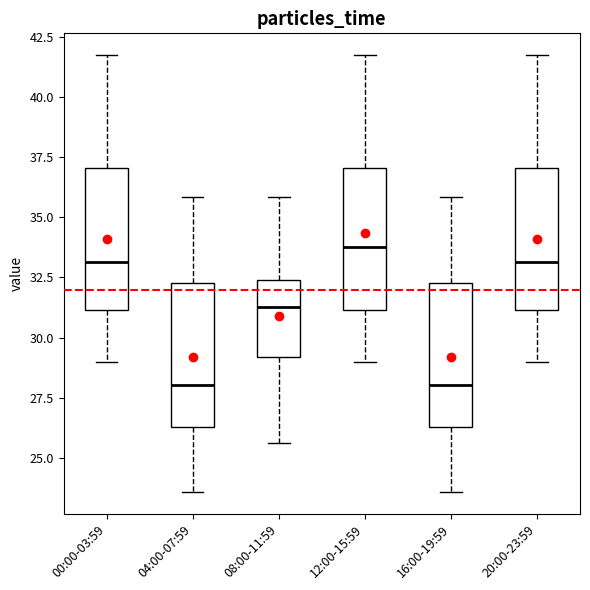

Where is the lower edge of the box for 00:00-03:59 on the y-axis? The values are not printed on the chart, so give them approximately, as read against the axis.

31.0